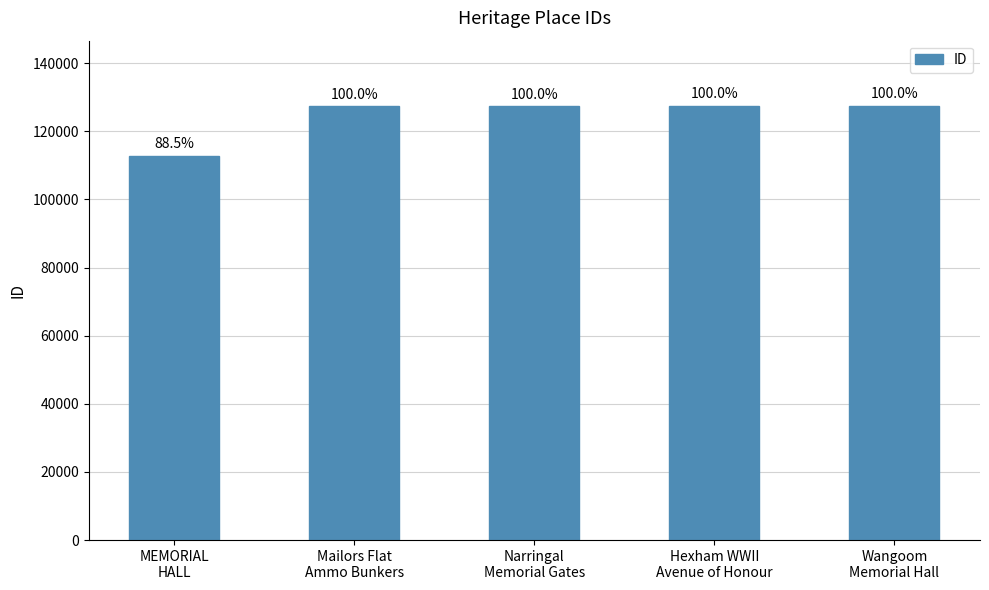

True or false: the data shows 81464 at Mailors Flat
Ammo Bunkers.

False